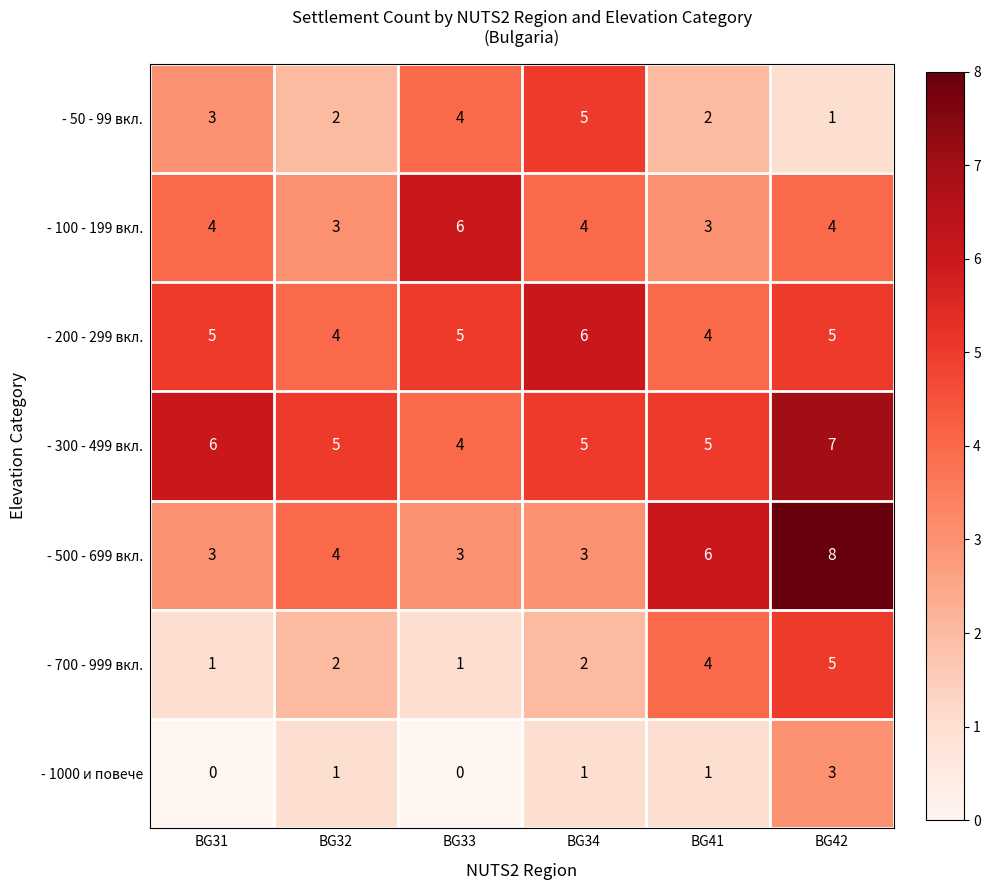

Count the number of data series in this chart.

7